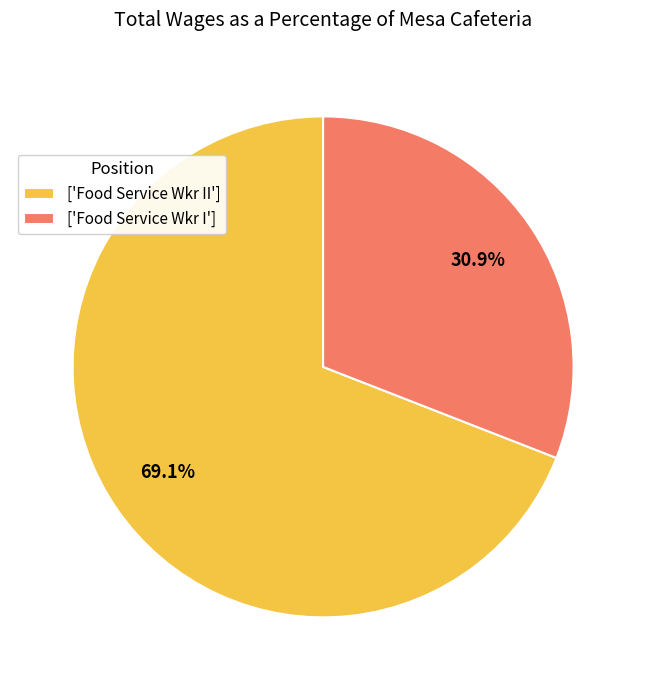

What percentage is NOT represented by ['Food Service Wkr II']?

30.9%